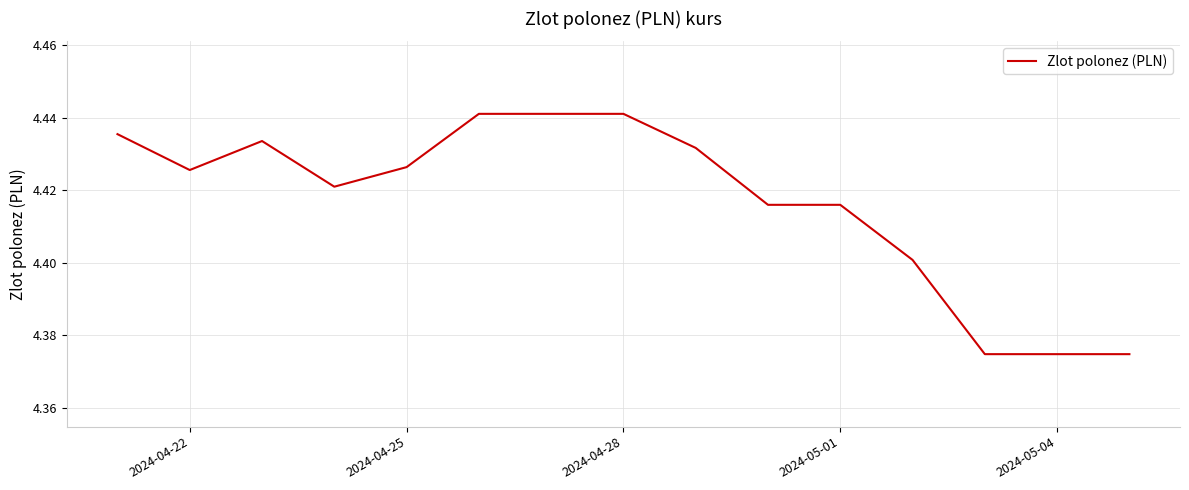

Reading left to right, extract all data points from this chart.

4.4	4.4	4.4	4.4	4.4	4.4	4.4	4.4	4.4	4.4	4.4	4.4	4.4	4.4	4.4